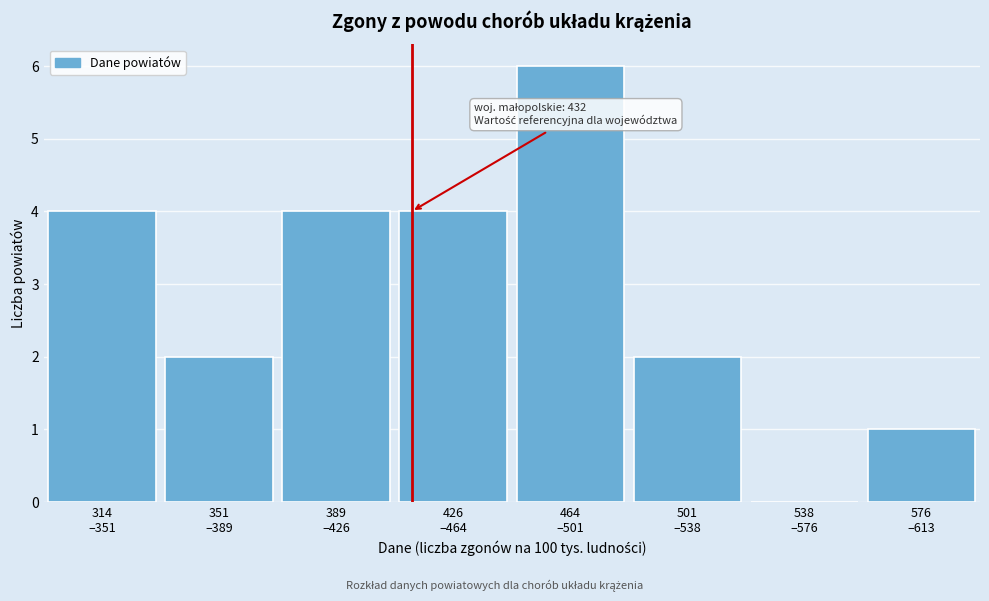

What is the greatest value displayed?

6